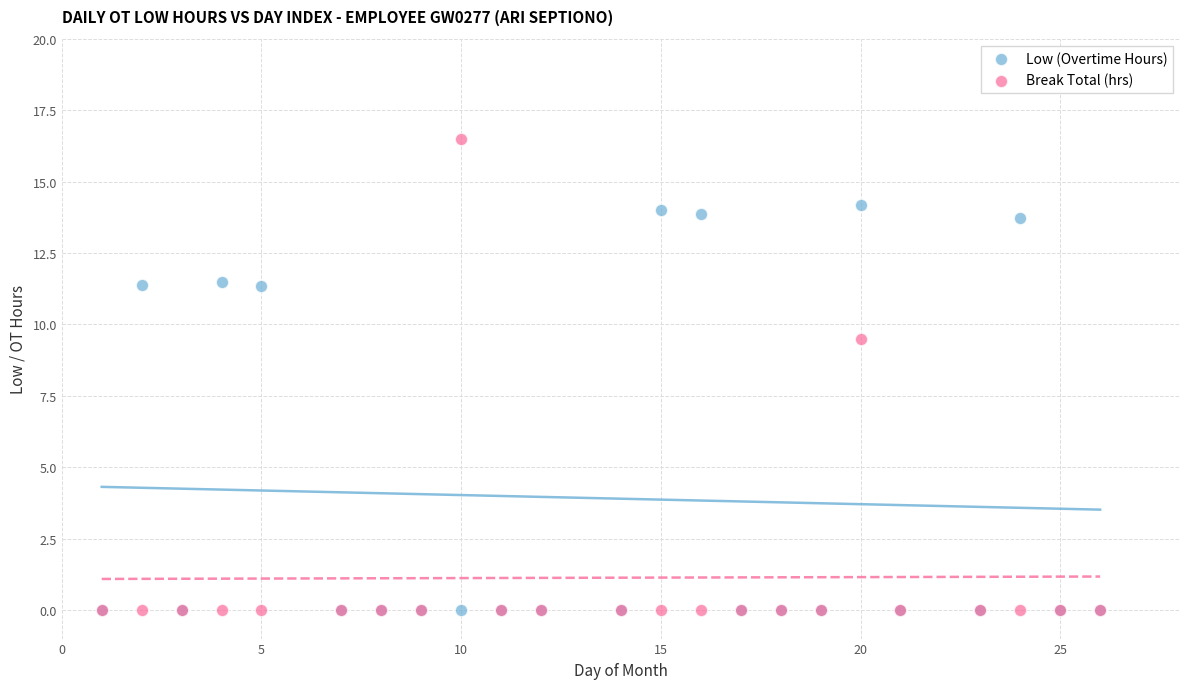

What are all the series names shown in the legend?

Low (Overtime Hours), Break Total (hrs)